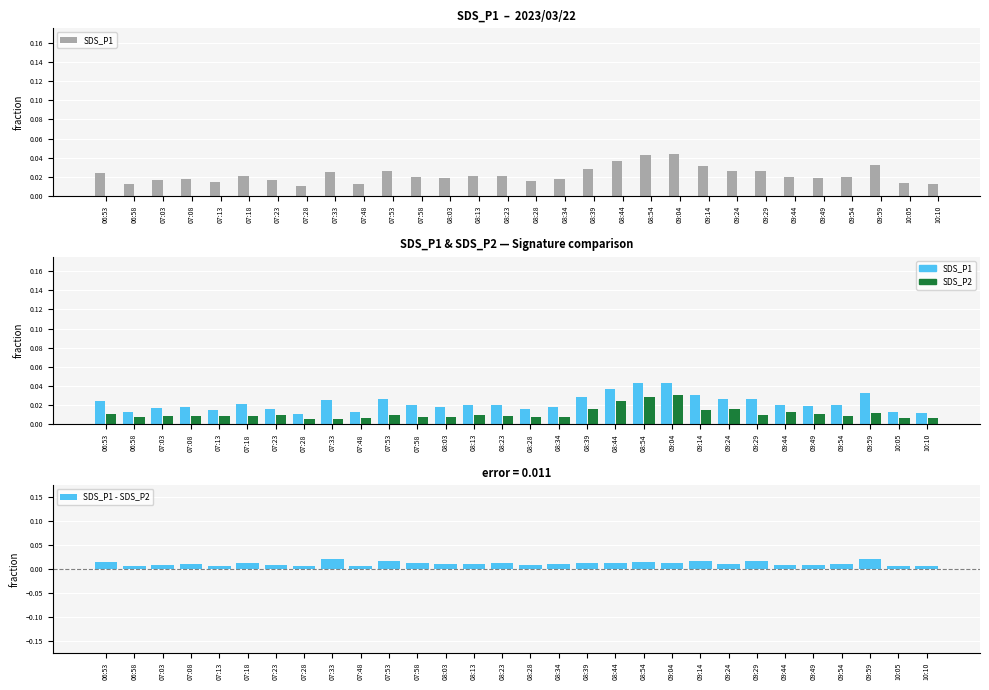

At which category does the chart reach its minimum across all series?

07:28